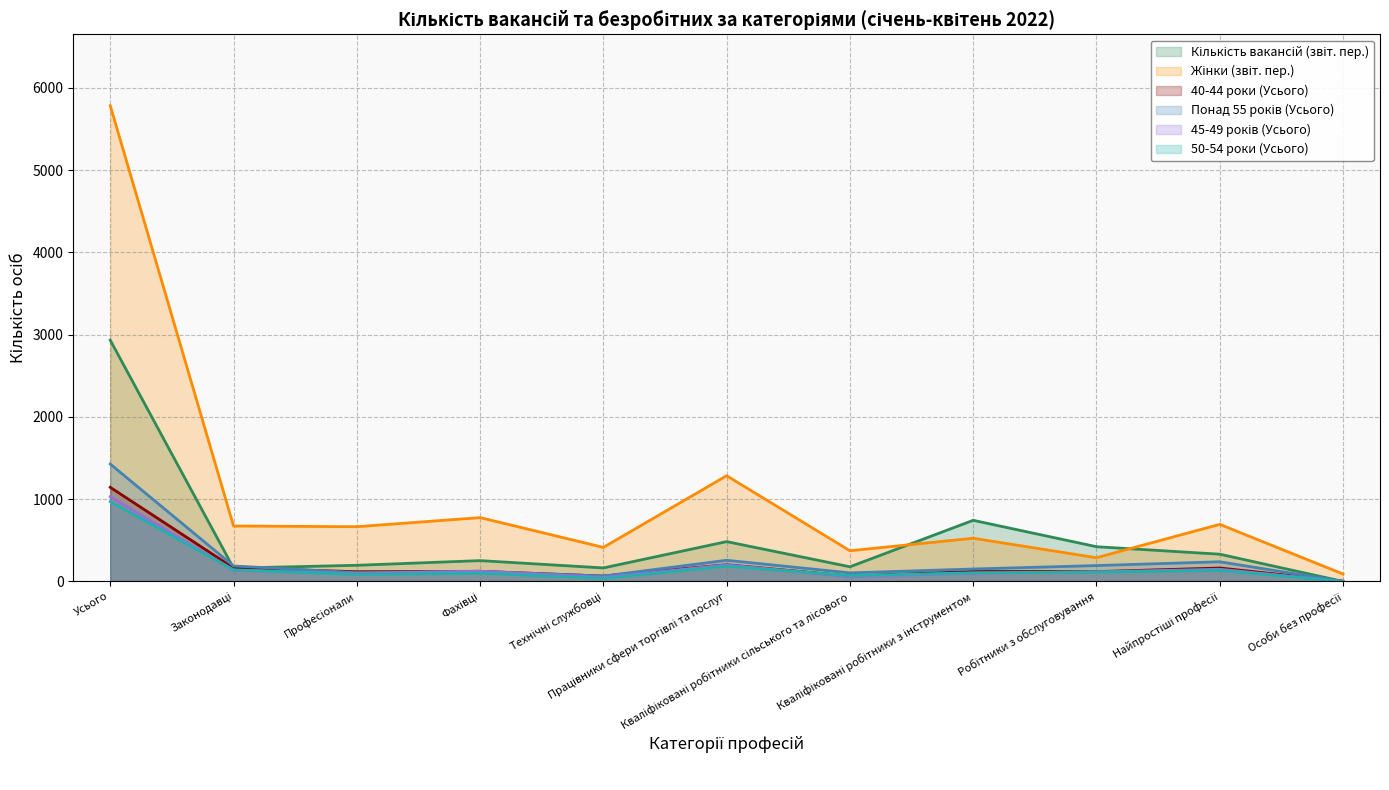

True or false: Жінки (звіт. пер.) and 50-54 роки (Усього) cross at least once.

False